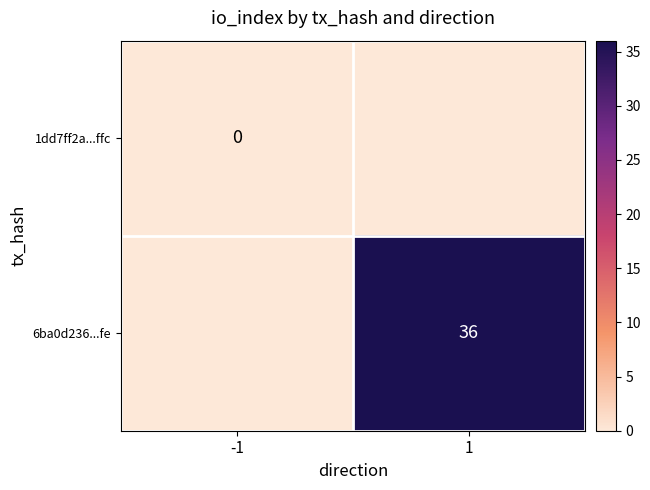

True or false: 6ba0d236...fe has a value of 36 at 1.

True